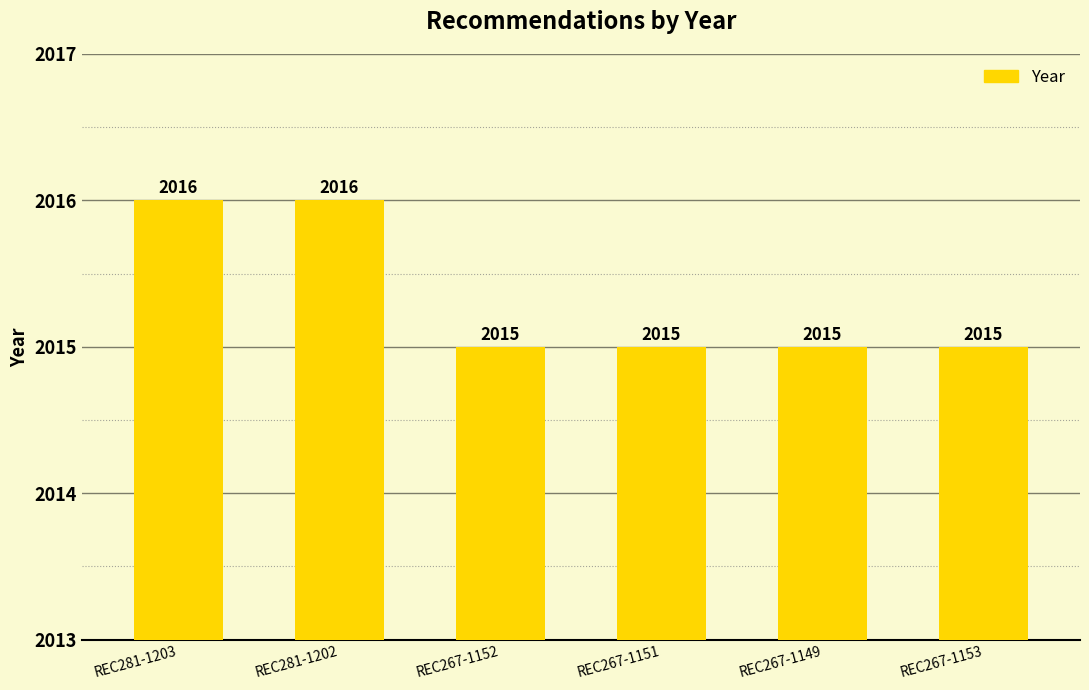

What is the label of the 5th bar from the left?

REC267-1149